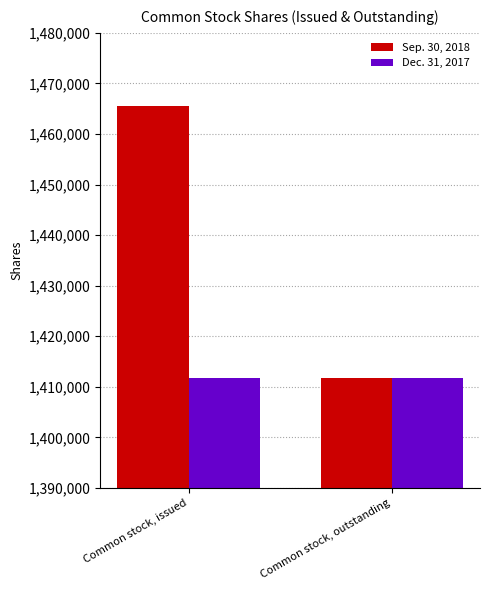

List the series in order of their overall mean, lowest first.

Dec. 31, 2017, Sep. 30, 2018